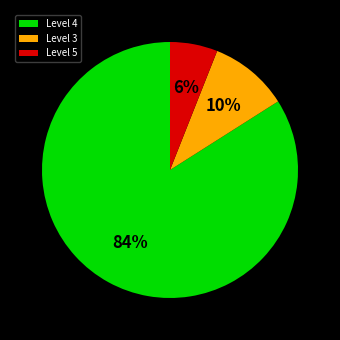

Approximately how many times larger is the value at Level 5 compared to Level 3?

0.6